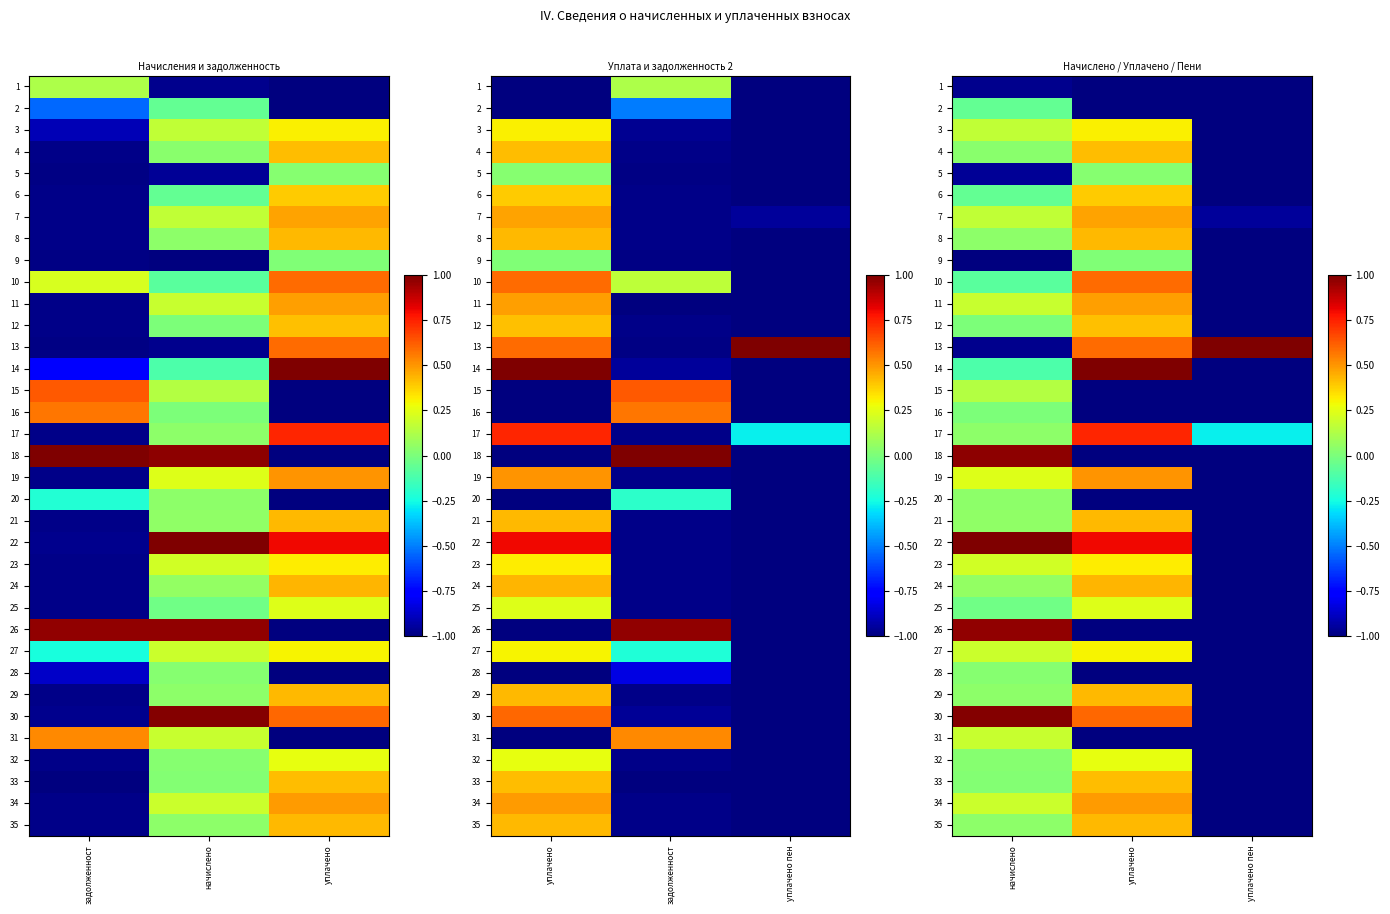

Is the value of 30 at уплачено greater than the value of 34 at уплачено?

Yes